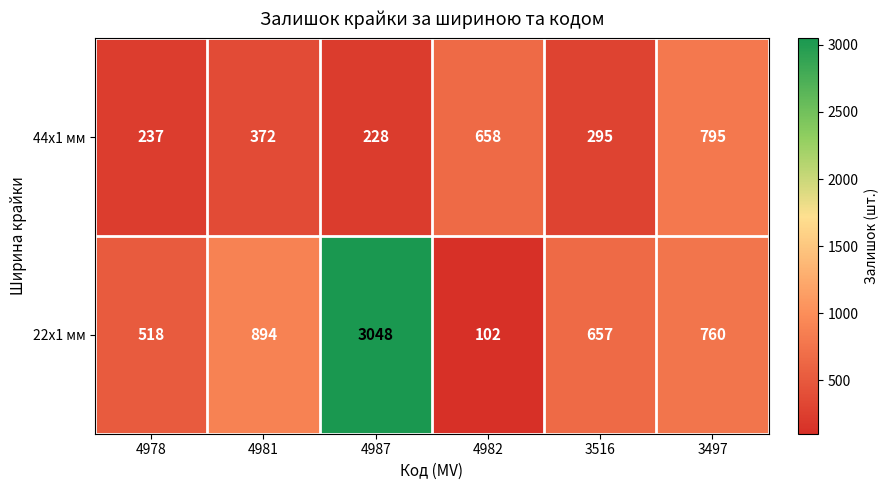

What is the difference between the highest and lowest values at 4982?

556